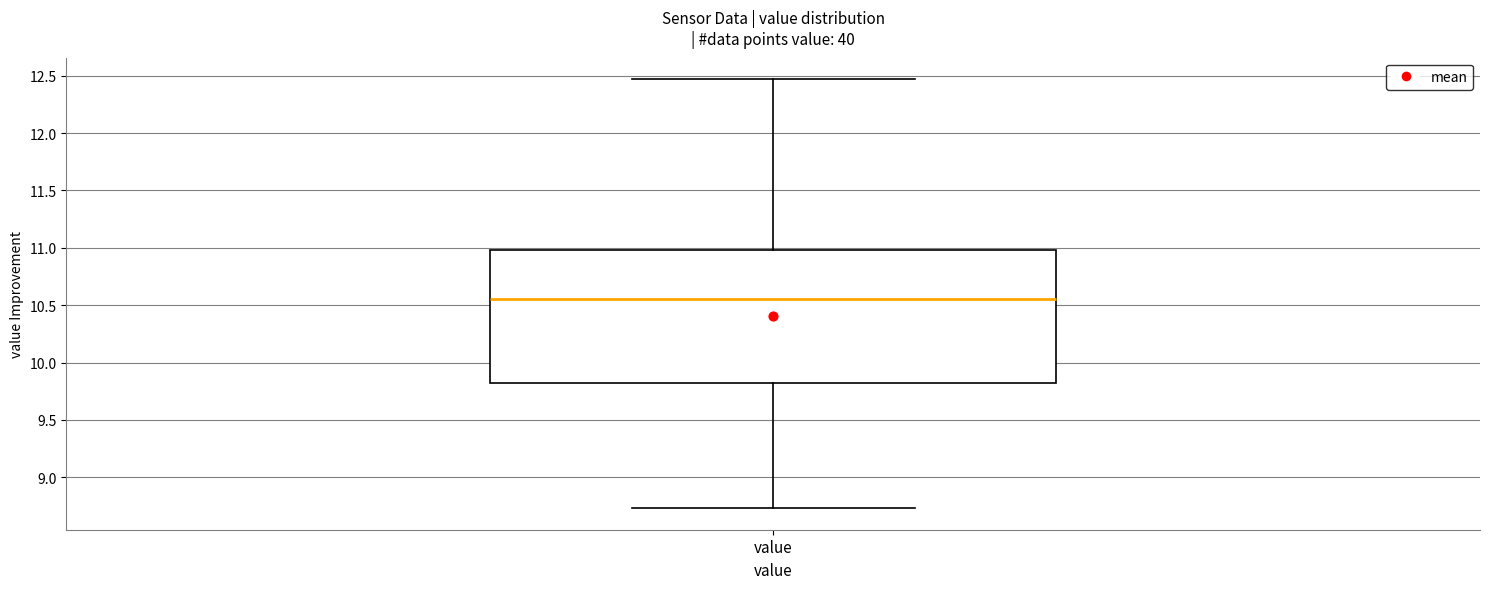

Where does the upper whisker of the box for value end on the y-axis? The values are not printed on the chart, so give them approximately, as read against the axis.

12.45